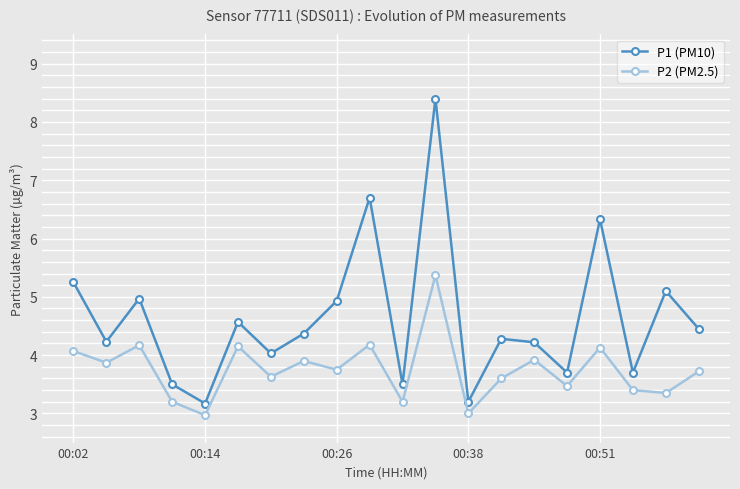

True or false: P1 (PM10) has more than 0 points higher than both neighbors.

True